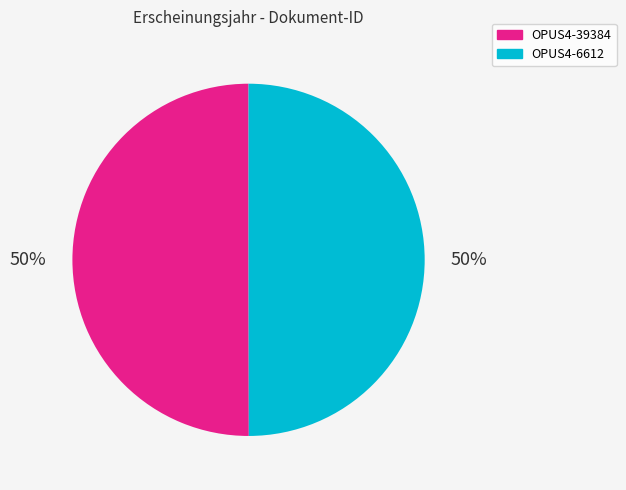

Is the sum of OPUS4-6612 and OPUS4-39384 greater than half?

Yes